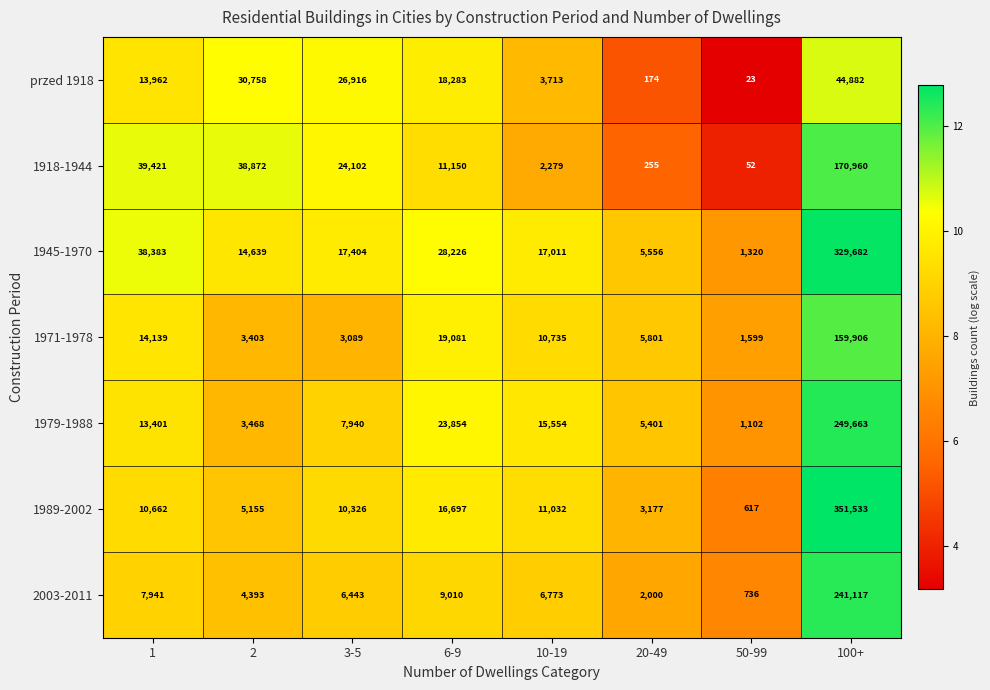

At which category is the sum across all series the highest?

100+